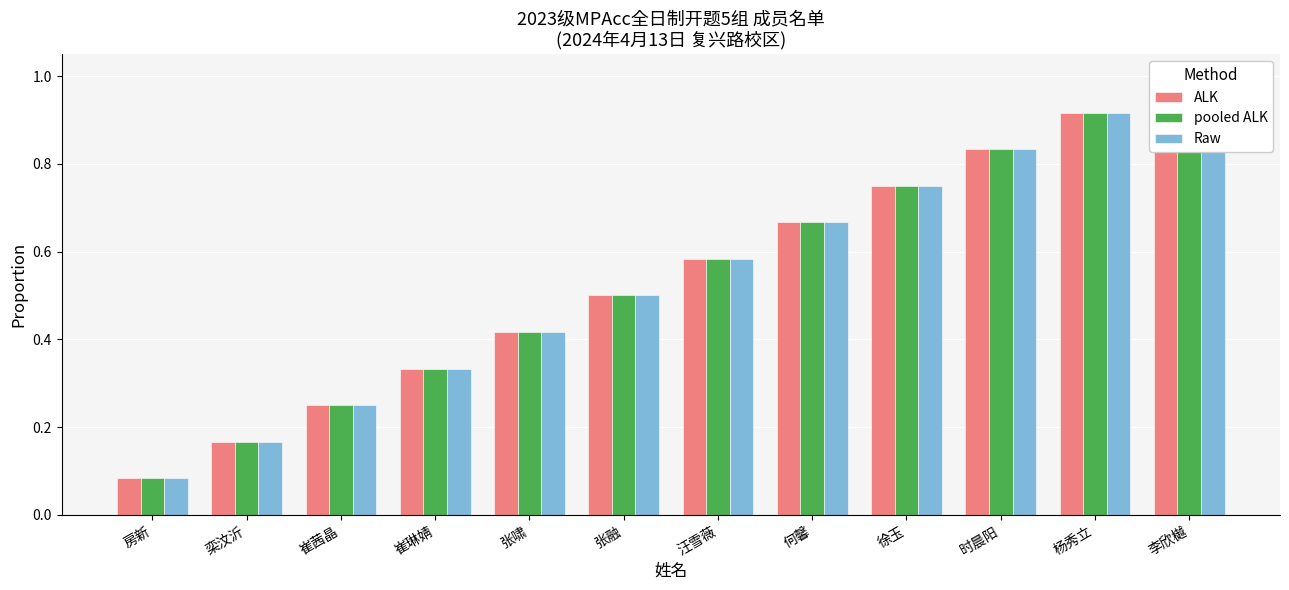

What are all the series names shown in the legend?

ALK, pooled ALK, Raw